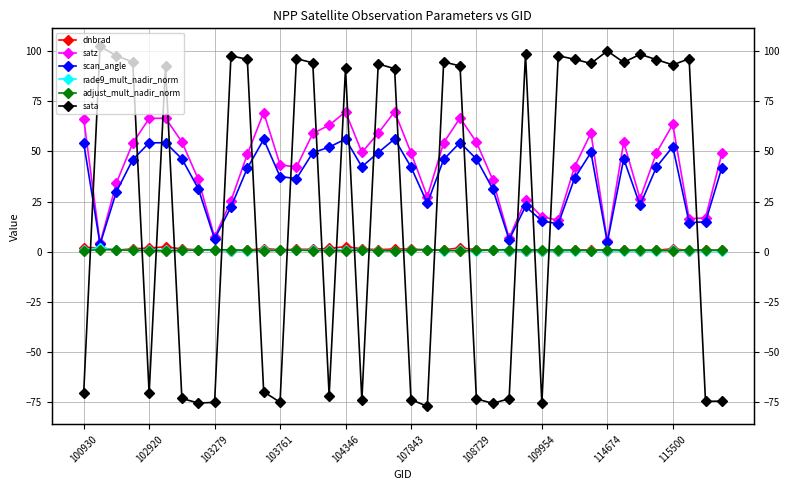

Is it true that rade9_mult_nadir_norm equals 0.9 at 107843?

True